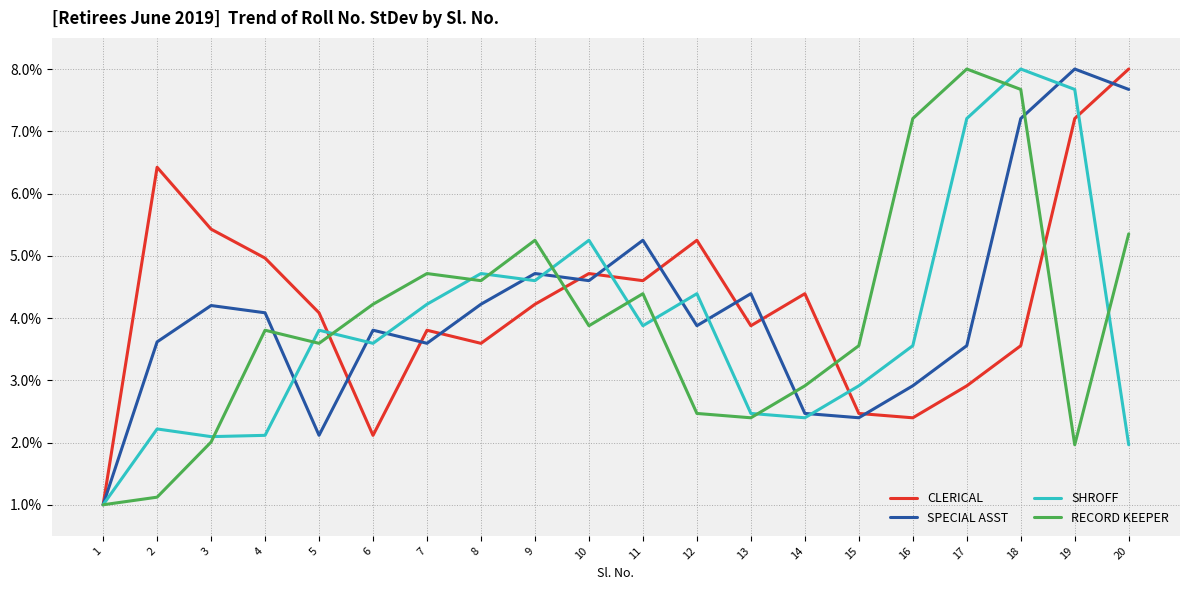

Does the chart have visible grid lines?

Yes